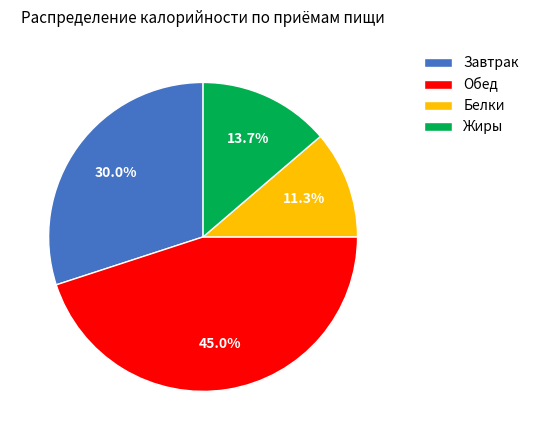

To the nearest percent, what is the average slice percentage?

25%